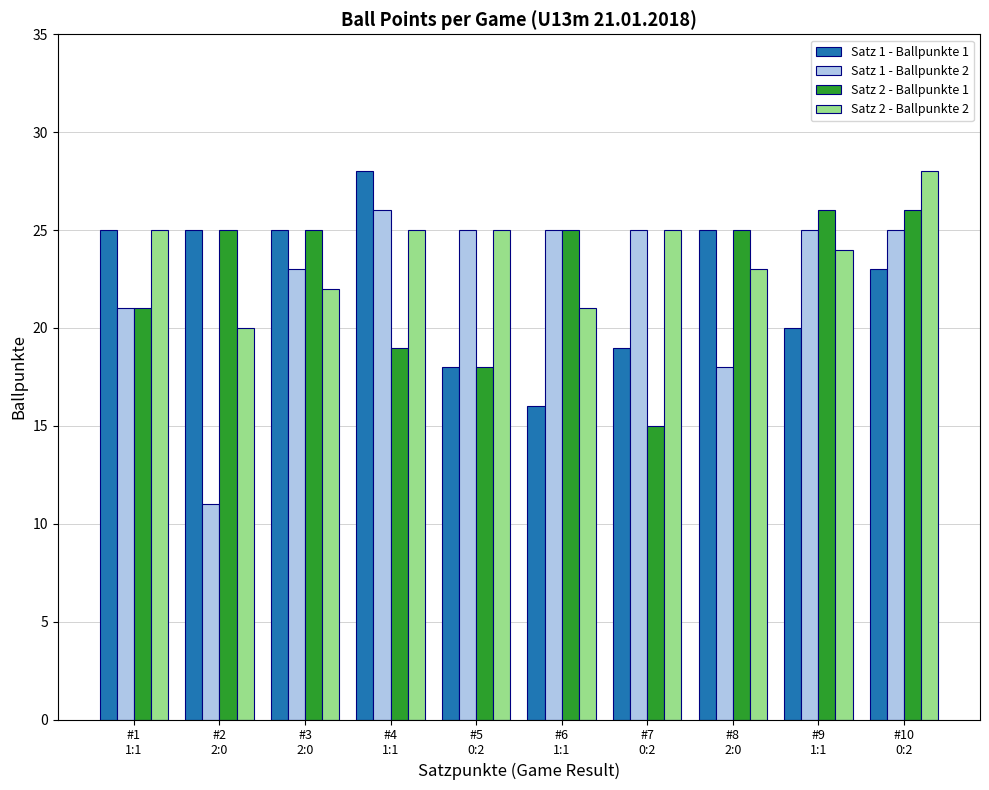

Which series has the largest range (max minus min)?

Satz 1 - Ballpunkte 2